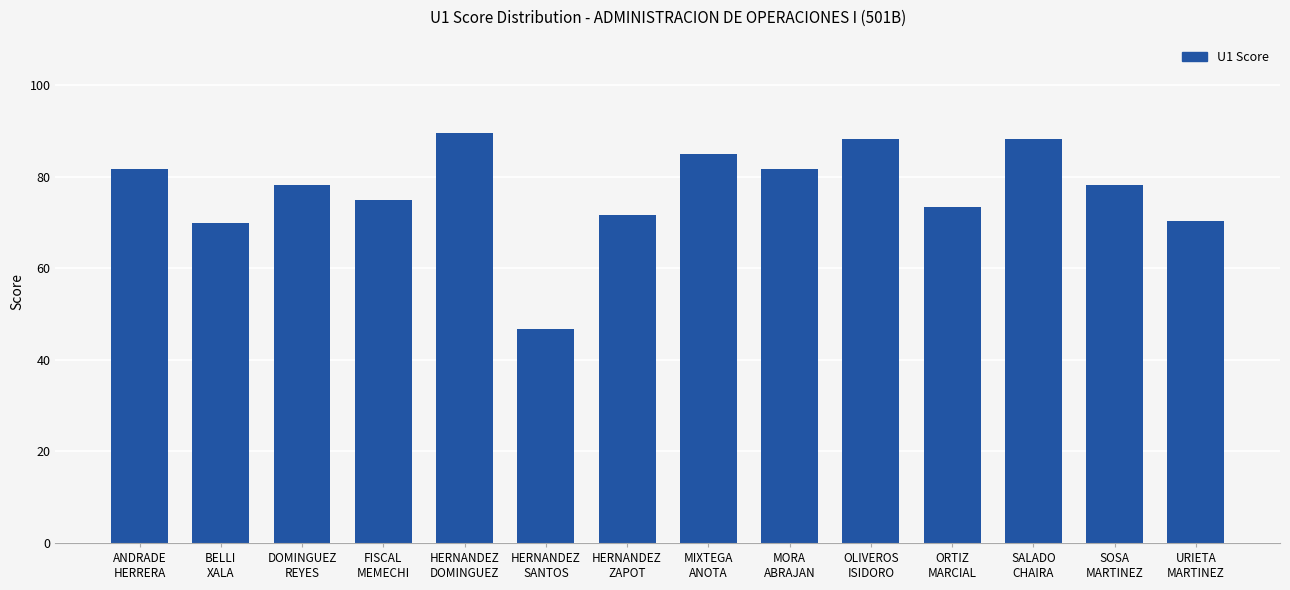

What is the difference between the maximum and minimum values?

43.0